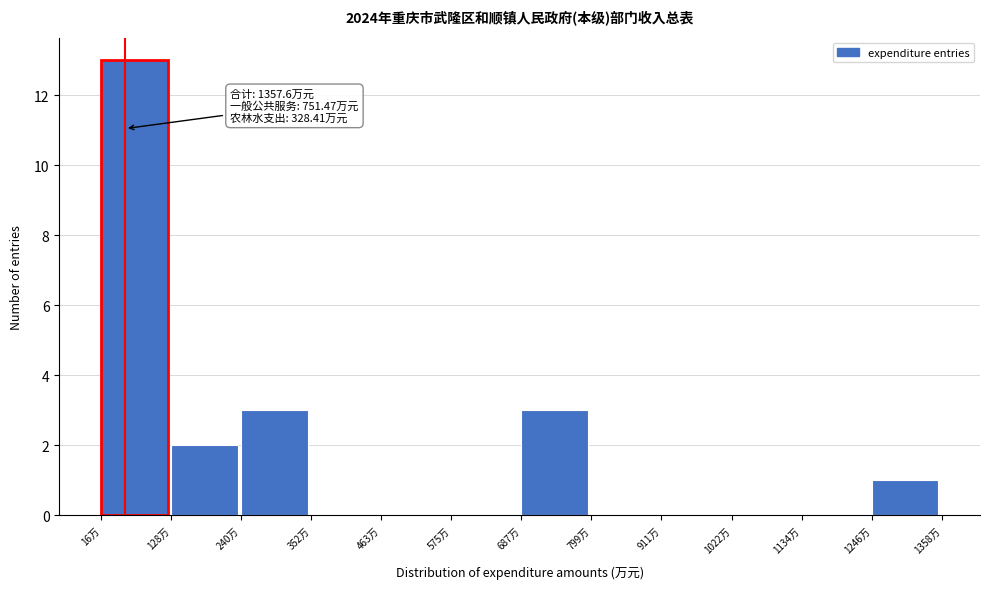

Over which range of the x-axis is the bar tallest?

20 to 120